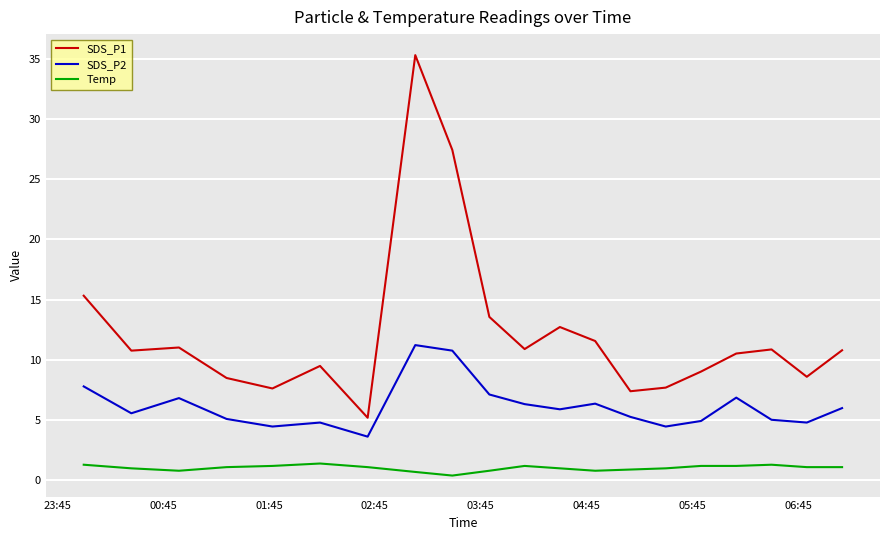

Count the number of categories in the chart.

20